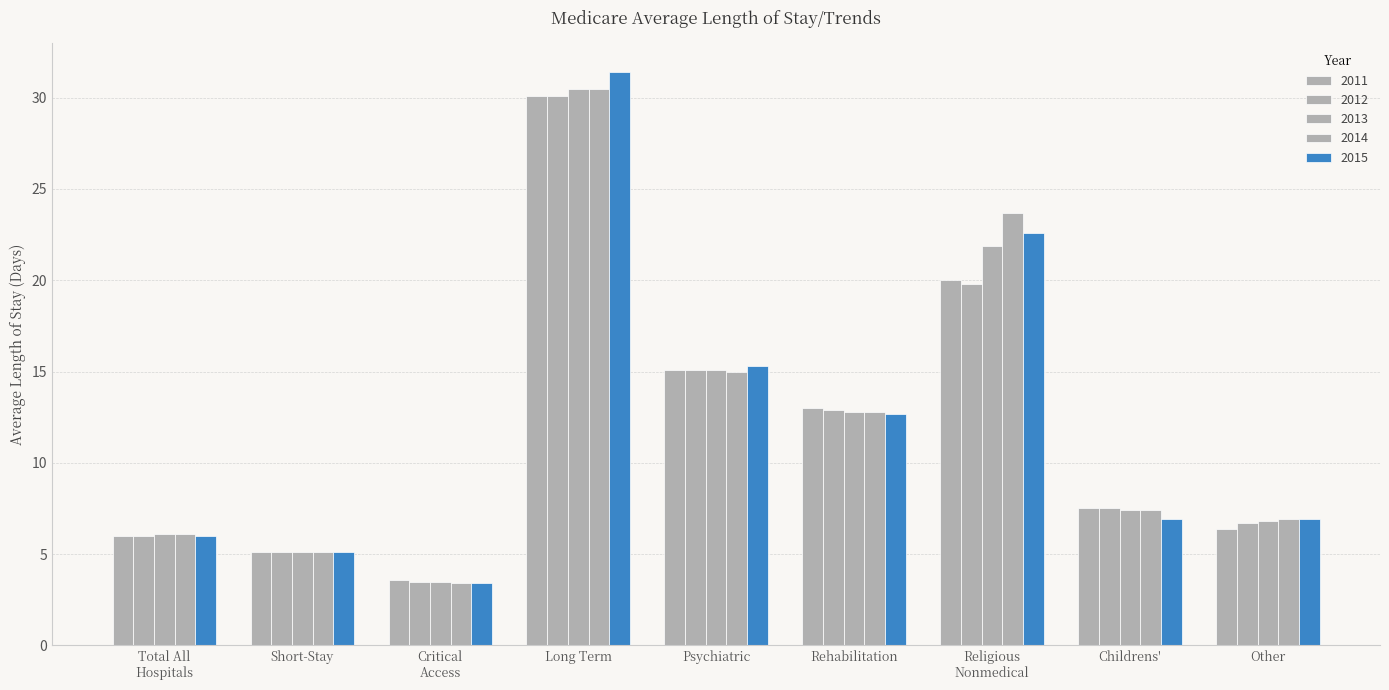

Is it true that 2013 equals 5.1 at Short-Stay?

True